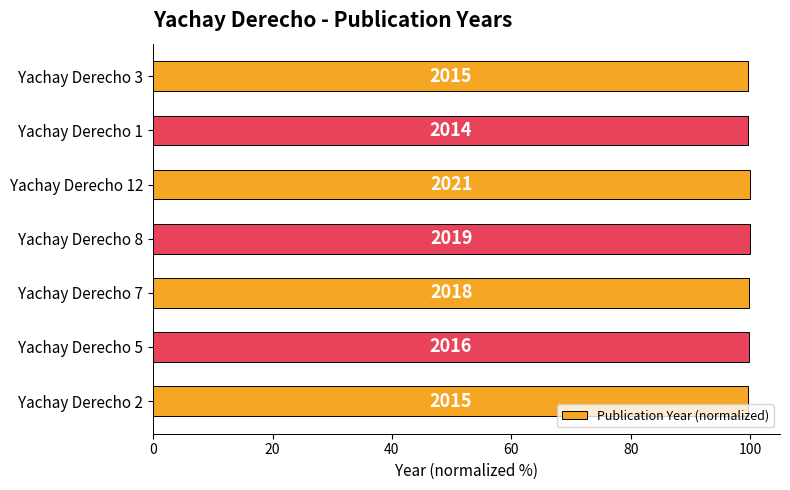

How many bars are there in total?

7